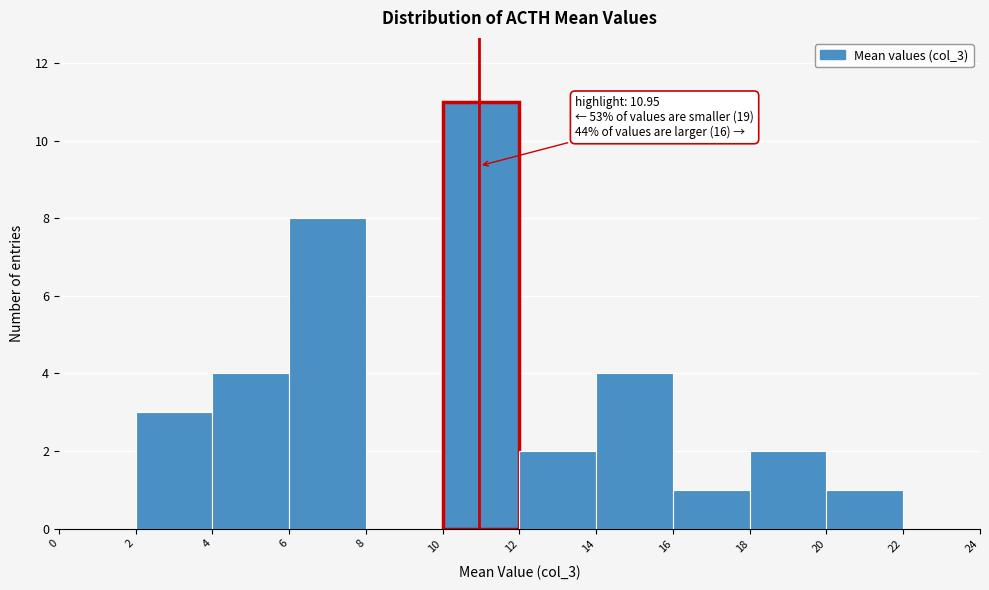

Over which range of the x-axis is the bar tallest?

10 to 12